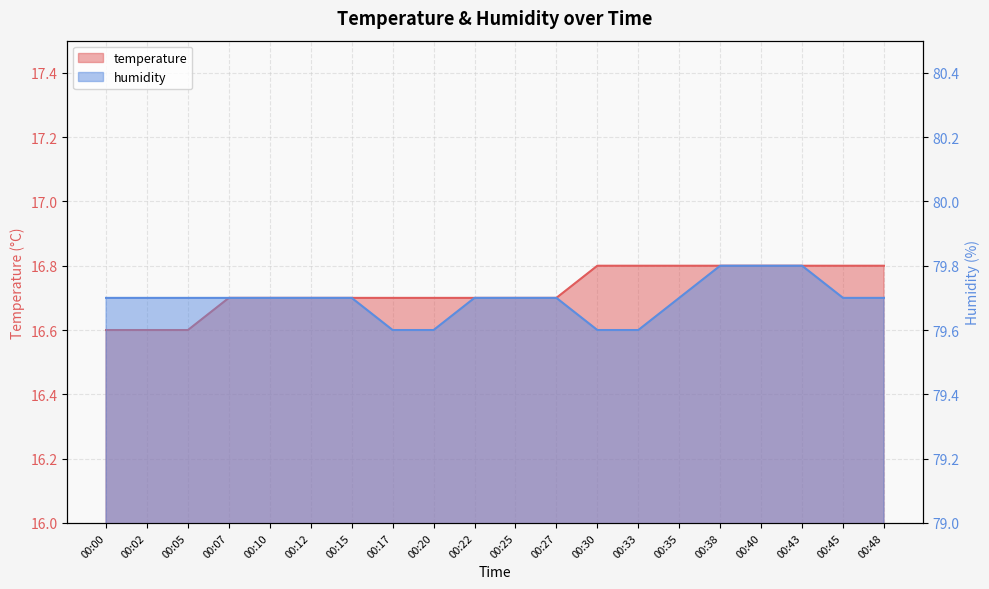

What is the lowest value of the temperature series?

16.6